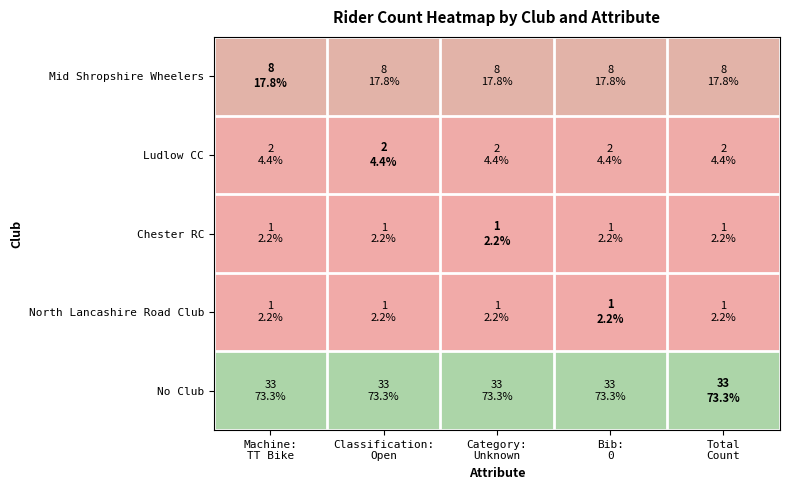

Which series has the largest total across all categories?

No Club